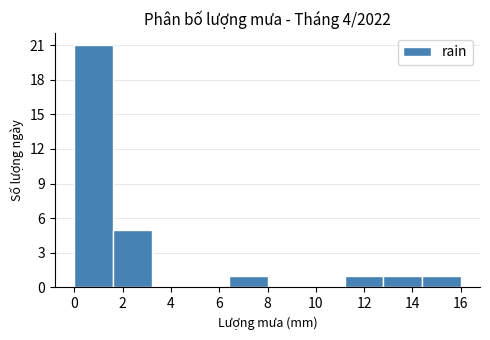

How tall is the bar that spans 0.0 to 1.6 on the x-axis? The values are not printed on the chart, so give them approximately, as read against the axis.

21